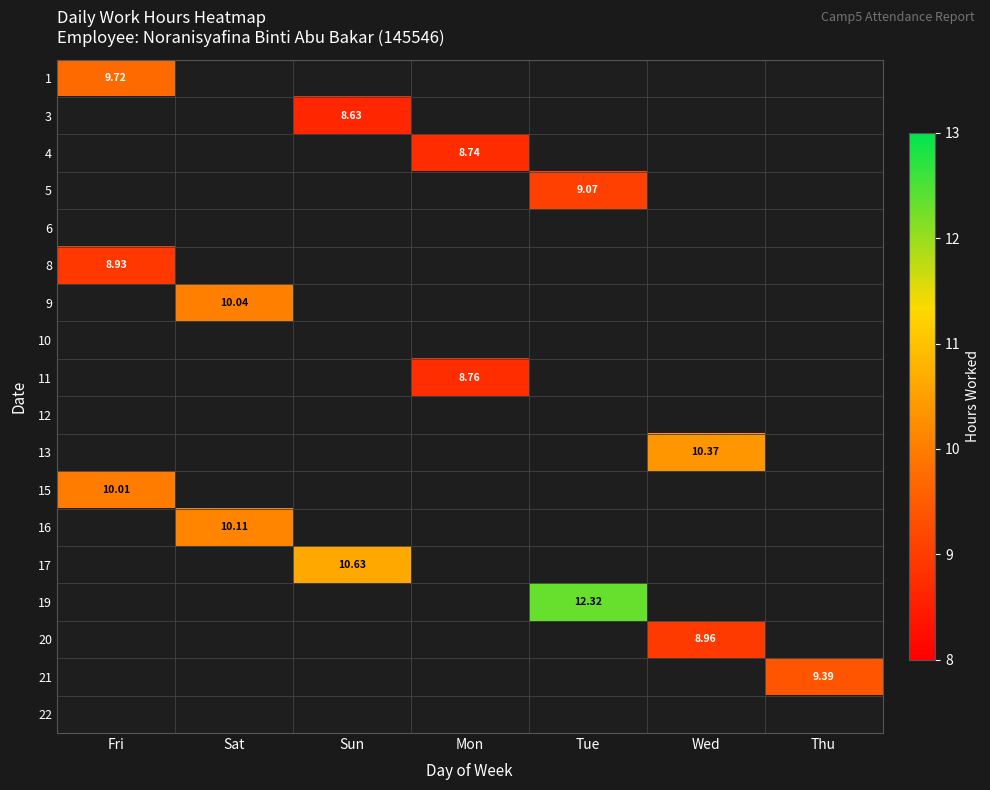

At which label does 4 first exceed 8?

Mon